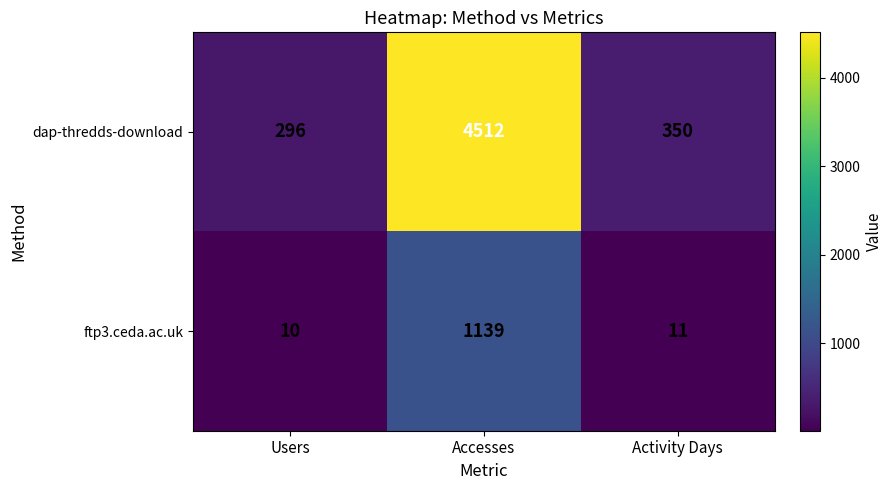

Which category has the lowest value in the dap-thredds-download series?

Users